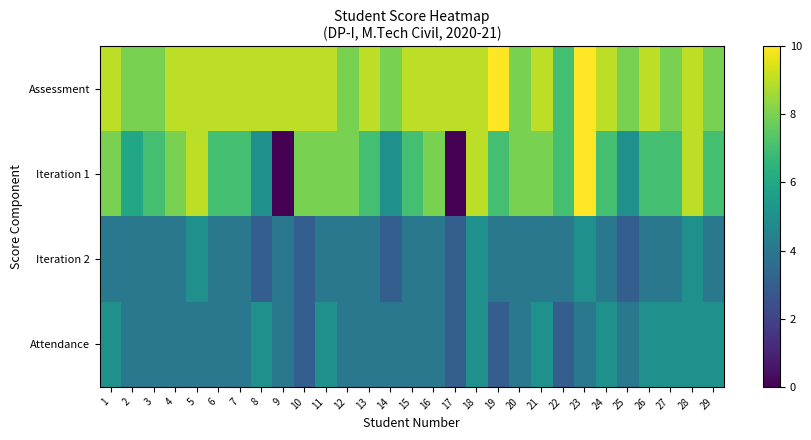

Reading left to right, extract all data points from this chart.

Assessment: 1=9	2=8	3=8	4=9	5=9	6=9	7=9	8=9	9=9	10=9	11=9	12=8	13=9	14=8	15=9	16=9	17=9	18=9	19=10	20=8	21=9	22=7	23=10	24=9	25=8	26=9	27=8	28=9	29=8
Iteration 1: 1=8	2=6	3=7	4=8	5=9	6=7	7=7	8=5	9=0	10=8	11=8	12=8	13=7	14=5	15=7	16=8	17=0	18=9	19=7	20=8	21=8	22=7	23=10	24=7	25=5	26=7	27=7	28=9	29=7
Iteration 2: 1=4	2=4	3=4	4=4	5=5	6=4	7=4	8=3	9=4	10=3	11=4	12=4	13=4	14=3	15=4	16=4	17=3	18=5	19=4	20=4	21=4	22=4	23=5	24=4	25=3	26=4	27=4	28=5	29=4
Attendance: 1=5	2=4	3=4	4=4	5=4	6=4	7=4	8=5	9=4	10=3	11=5	12=4	13=4	14=4	15=4	16=4	17=3	18=5	19=3	20=4	21=5	22=3	23=4	24=5	25=4	26=5	27=5	28=5	29=5